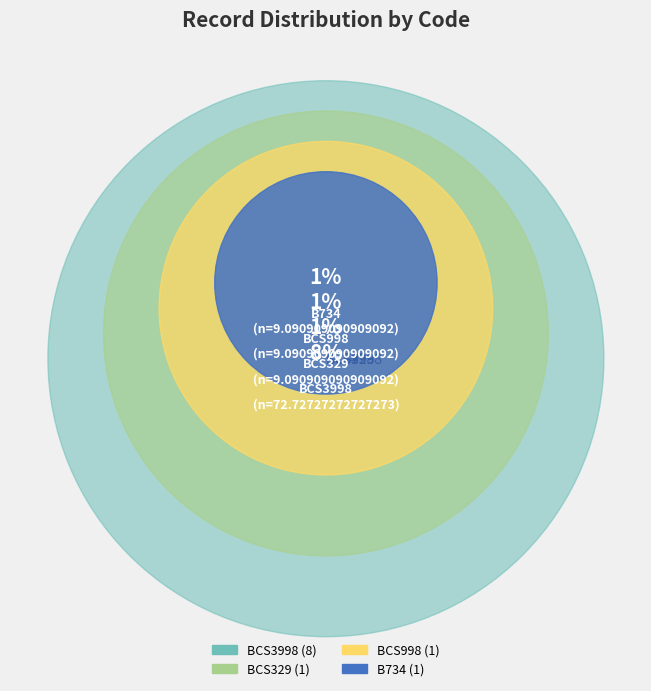

What is the smallest slice in the pie chart?

BCS329